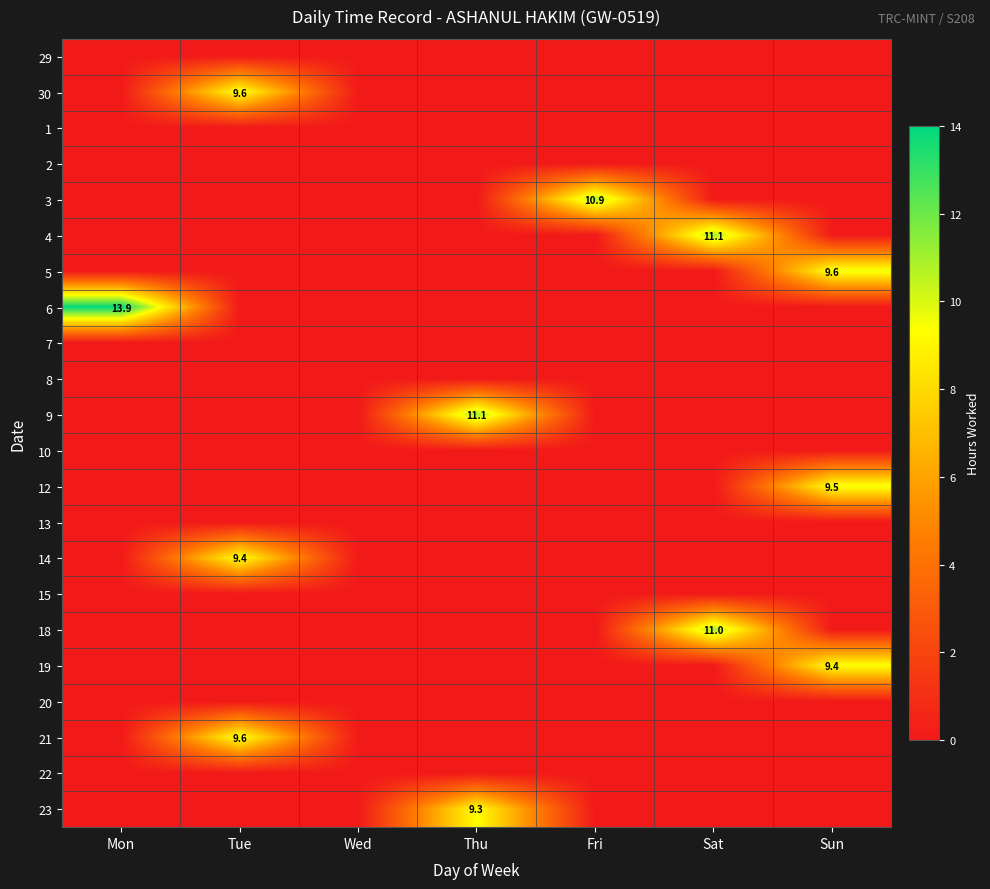

Is it true that 5 equals 4.1 at Sun?

False